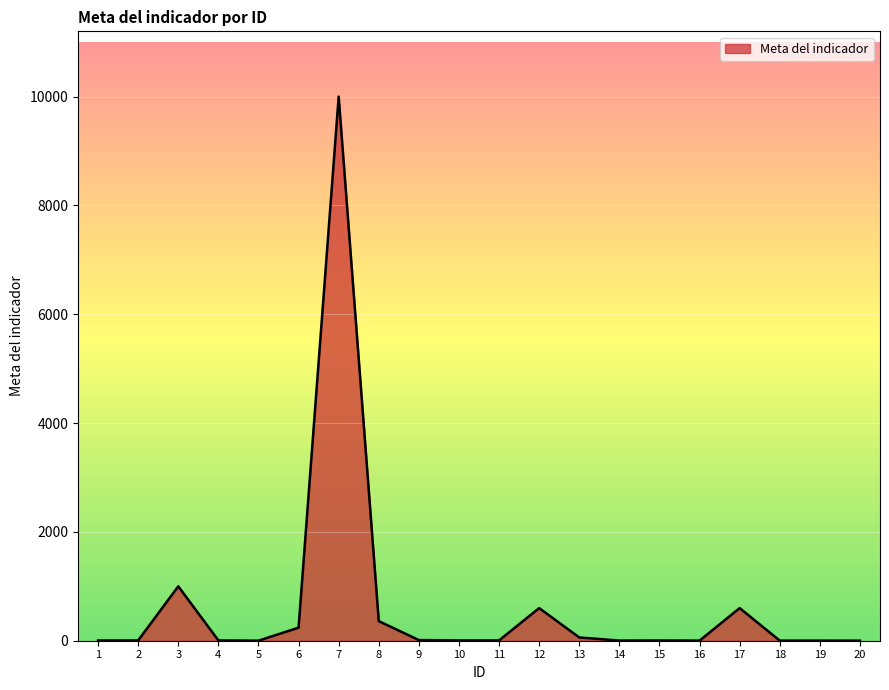

How many lines are shown in the chart?

1